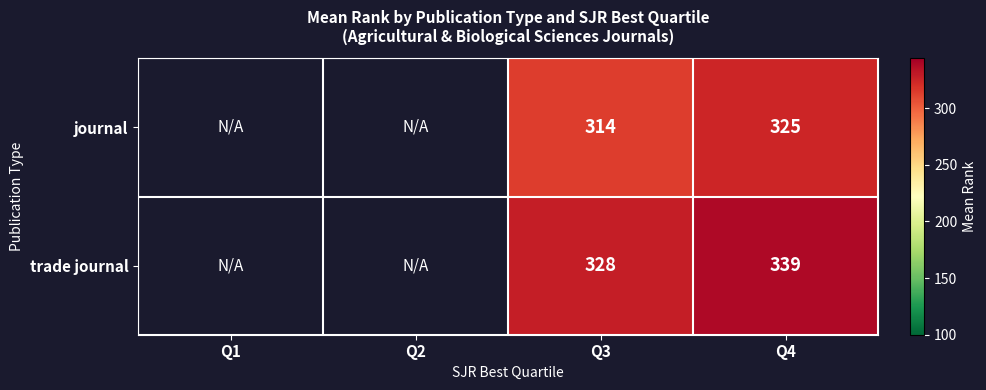

What is the maximum value shown in the chart?

339.0